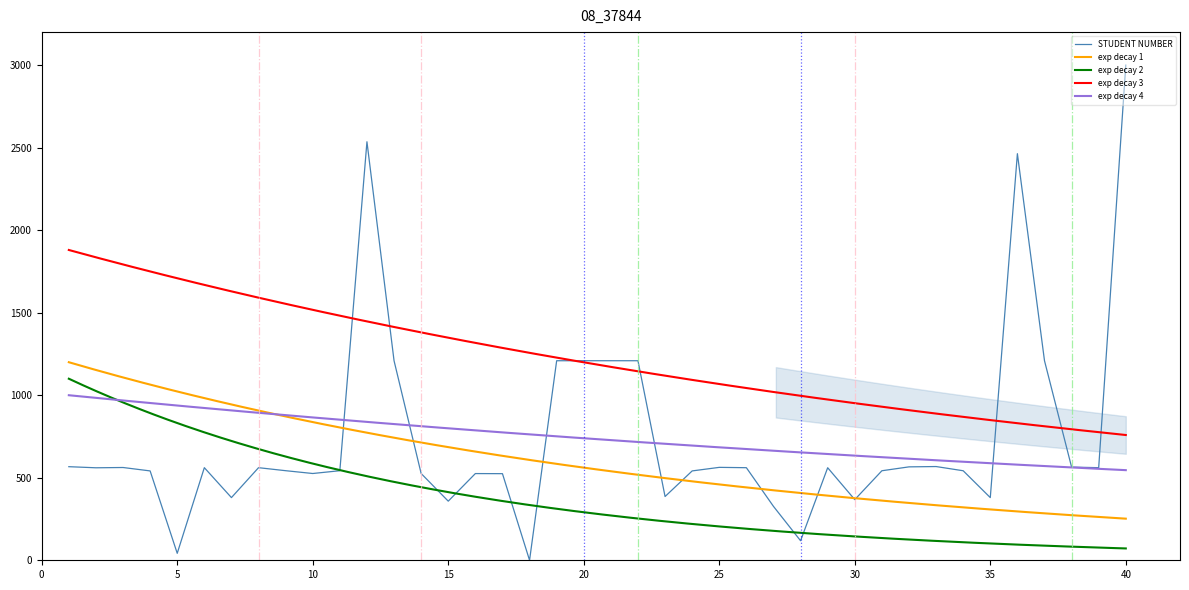

Read the value at 32.

566.0